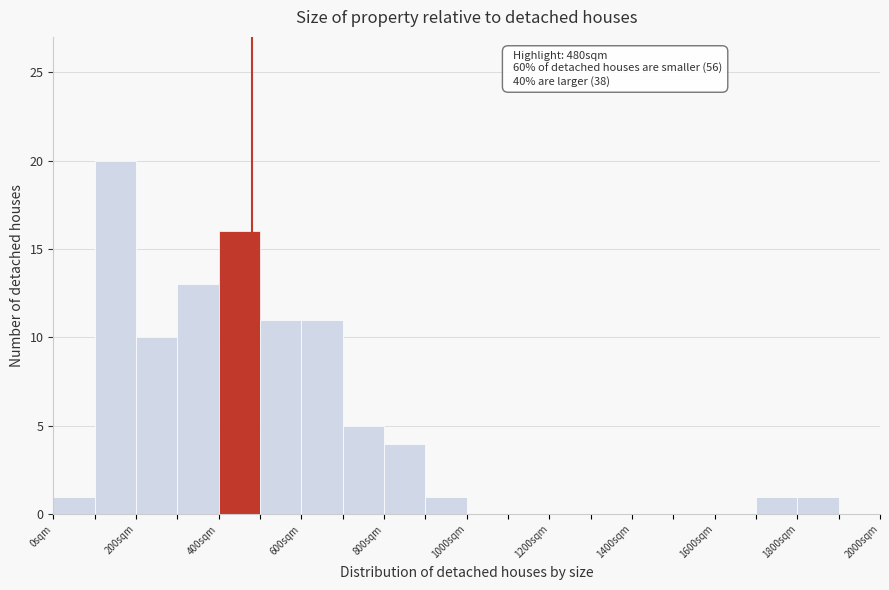

Over which range of the x-axis is the bar tallest?

100 to 200